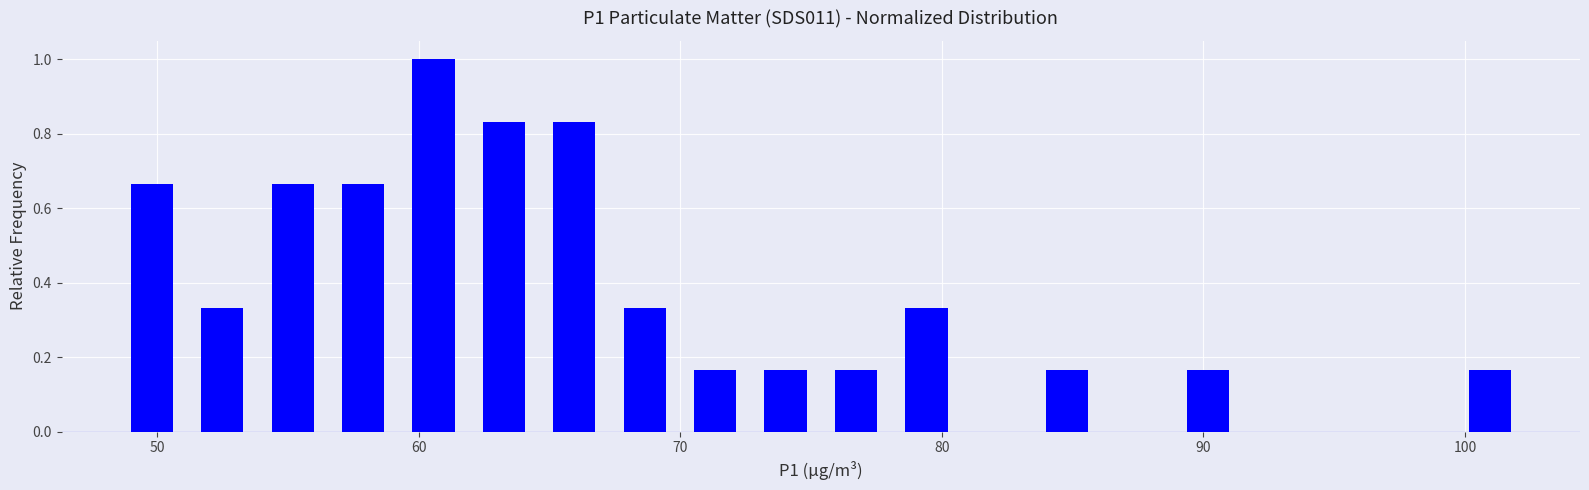

Around what value on the x-axis is the tallest bar? Give the approximate position of its centre, as read against the axis.

61